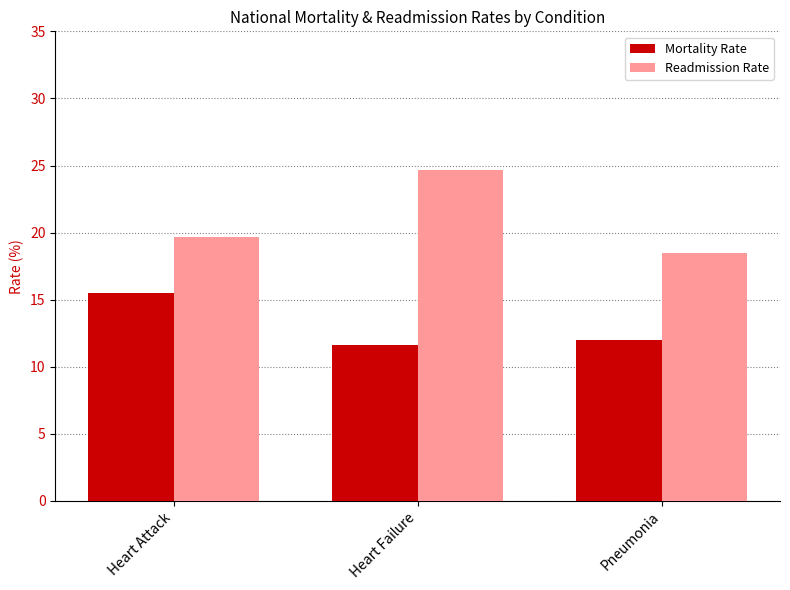

How many bars are there in total?

6